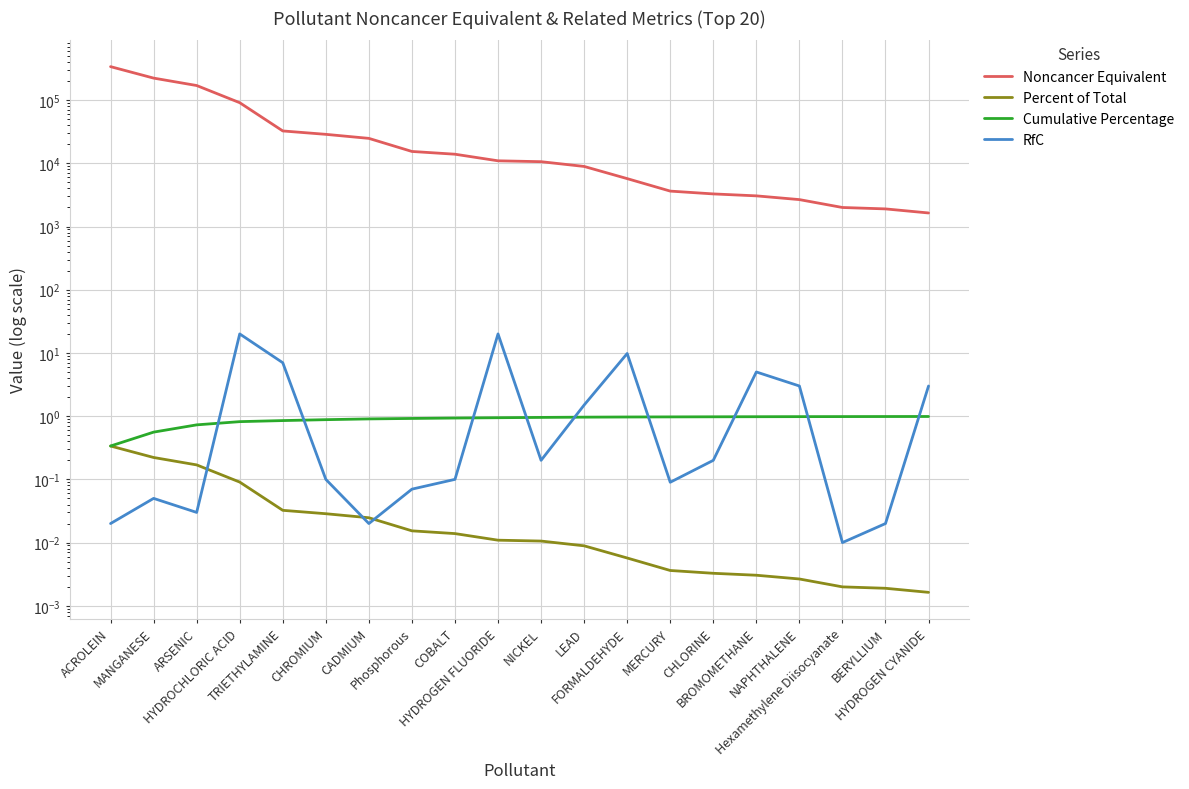

What is the maximum value for RfC?

20.0